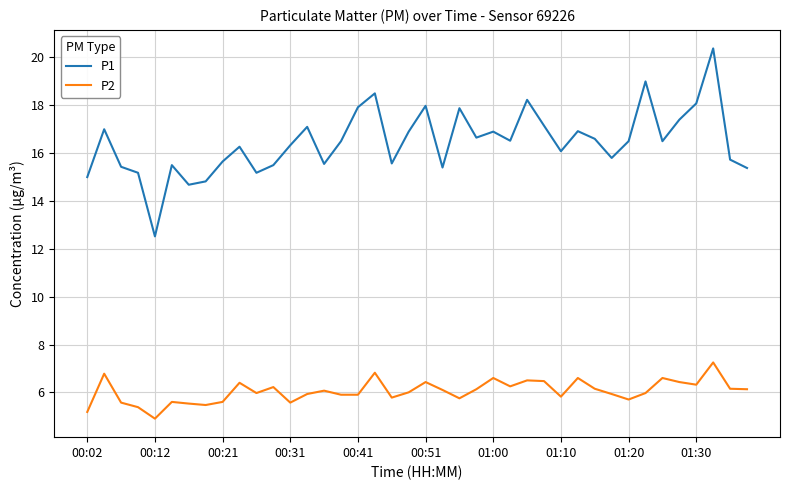

Rank the series by their average value, from highest to lowest.

P1, P2